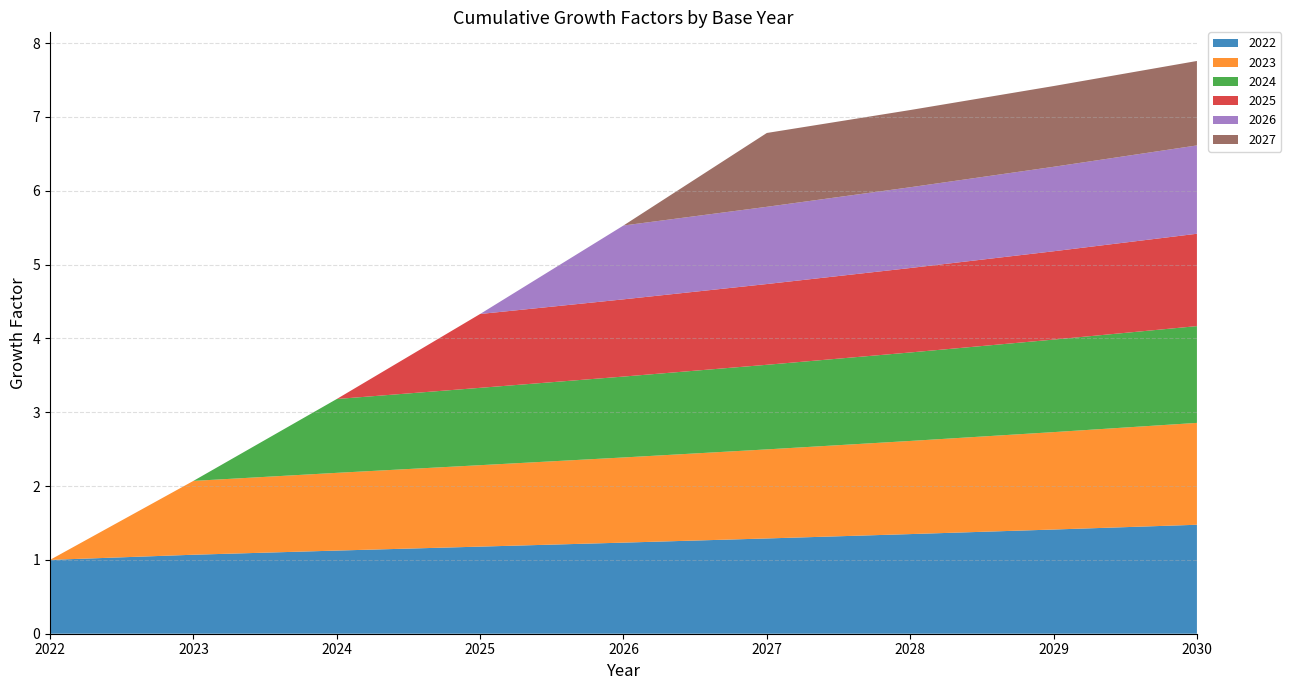

Reading left to right, what are all the values shown in this chart?

2022: 1.0	1.1	1.1	1.2	1.2	1.3	1.3	1.4	1.5
2023: 0.0	1.0	1.1	1.1	1.2	1.2	1.3	1.3	1.4
2024: 0.0	0.0	1.0	1.0	1.1	1.1	1.2	1.3	1.3
2025: 0.0	0.0	0.0	1.0	1.0	1.1	1.1	1.2	1.3
2026: 0.0	0.0	0.0	0.0	1.0	1.0	1.1	1.1	1.2
2027: 0.0	0.0	0.0	0.0	0.0	1.0	1.0	1.1	1.1